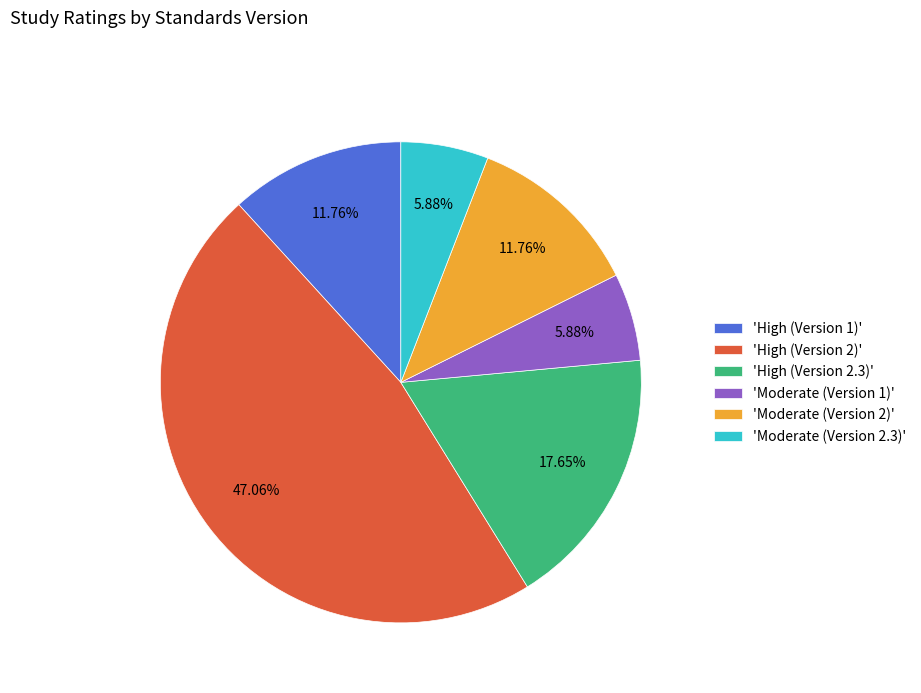

How many slices are in this pie chart?

6